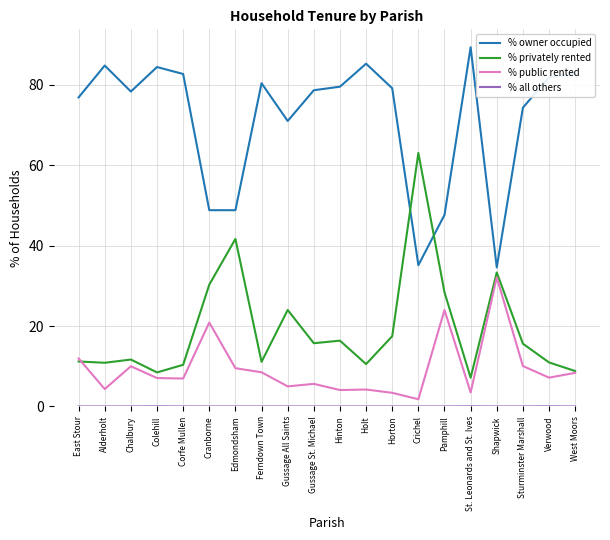

Which series has the largest total across all categories?

% owner occupied